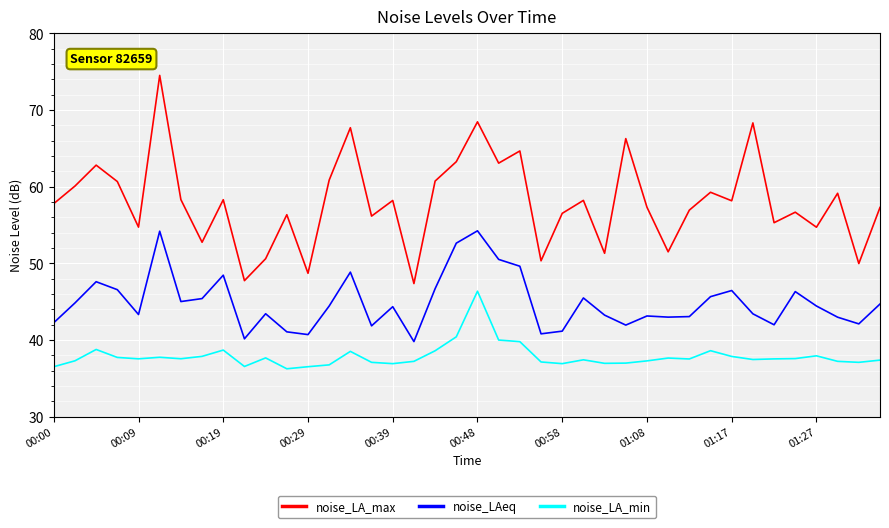

Which series has the widest spread of values?

noise_LA_max